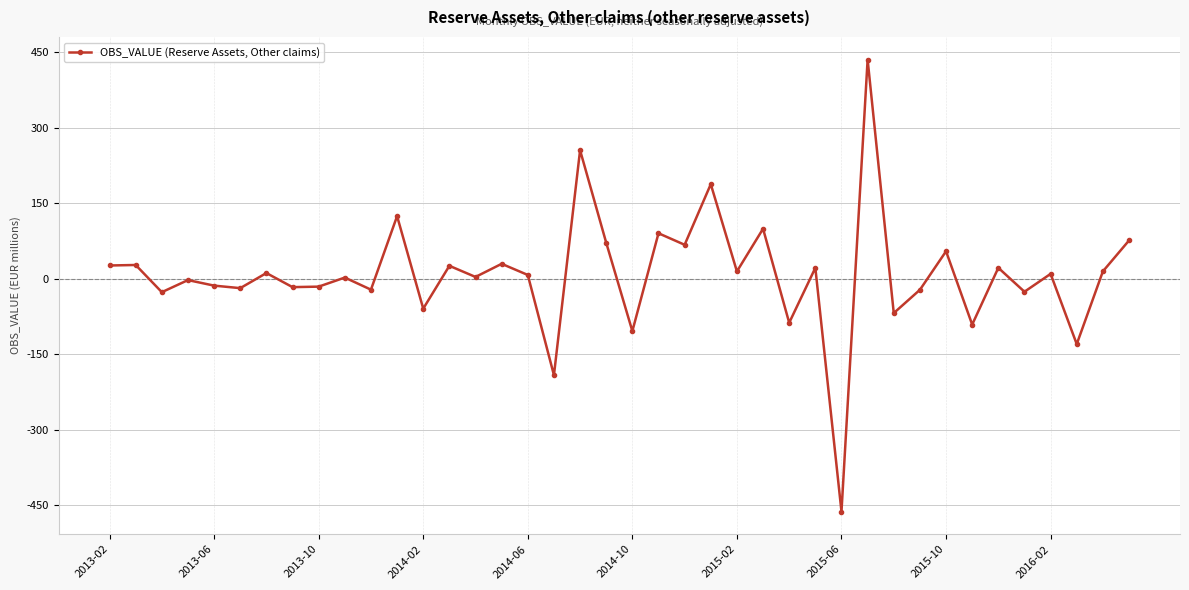

How many data points are above 9?

20